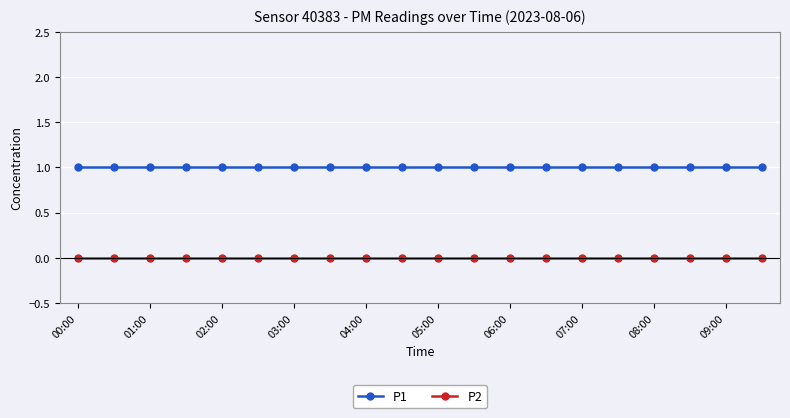

Rank the series by their average value, from highest to lowest.

P1, P2